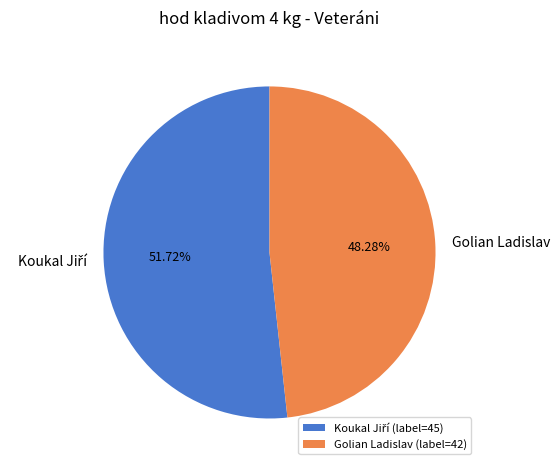

Is there any slice that represents more than half of the pie?

Yes